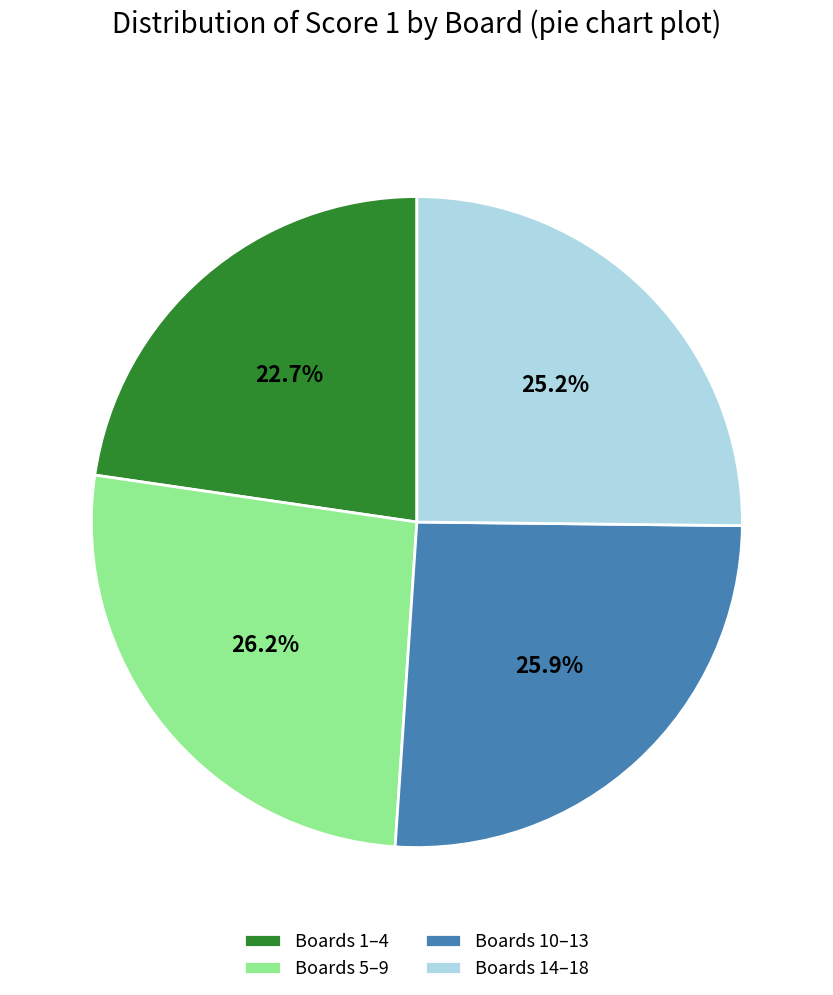

Is there a majority slice in this chart?

No